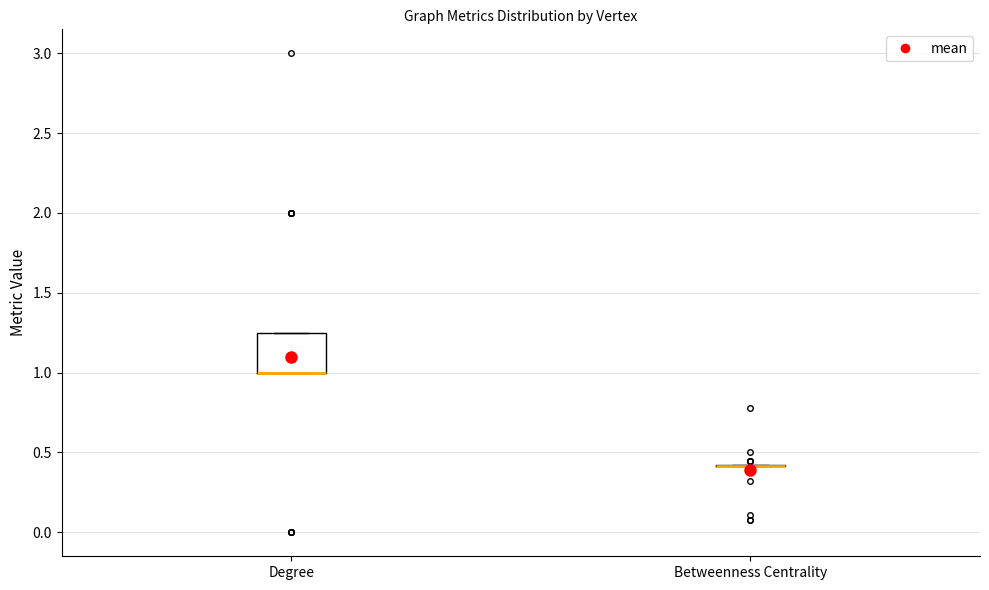

Reading left to right, read every box against the y-axis: the position of its median line, the range the box covers, and the ends of its whiskers. The values are not printed on the chart, so give them approximately, as read against the axis.

Degree: median 1.00 (drawn on the box's lower edge), box 1.00 to 1.25, whiskers 1.00 to 1.25
Betweenness Centrality: box collapsed to a line at 0.40, whiskers 0.40 to 0.40